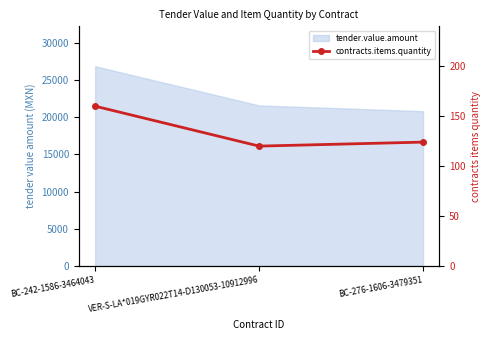

What is the smallest value displayed?

120